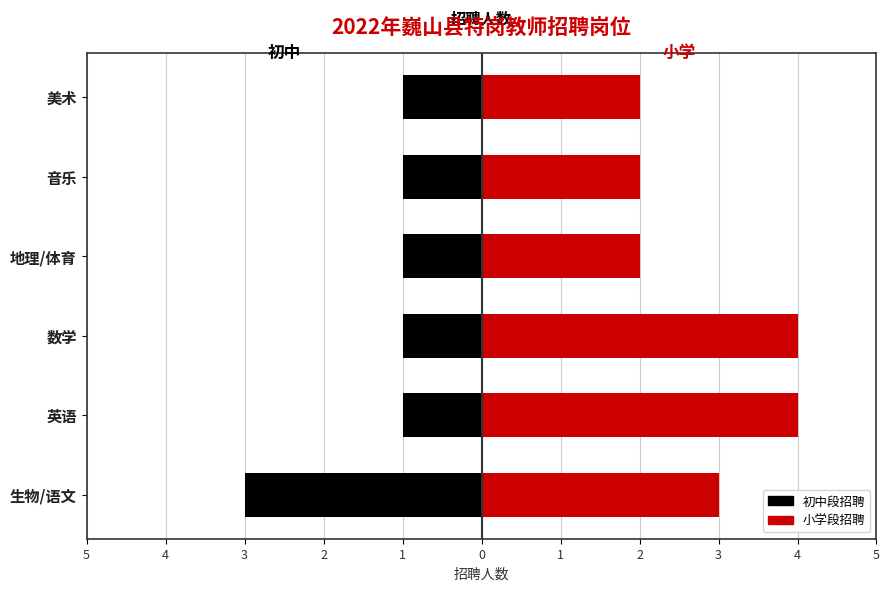

What is the difference between the maximum and minimum values in the 初中 series?

2